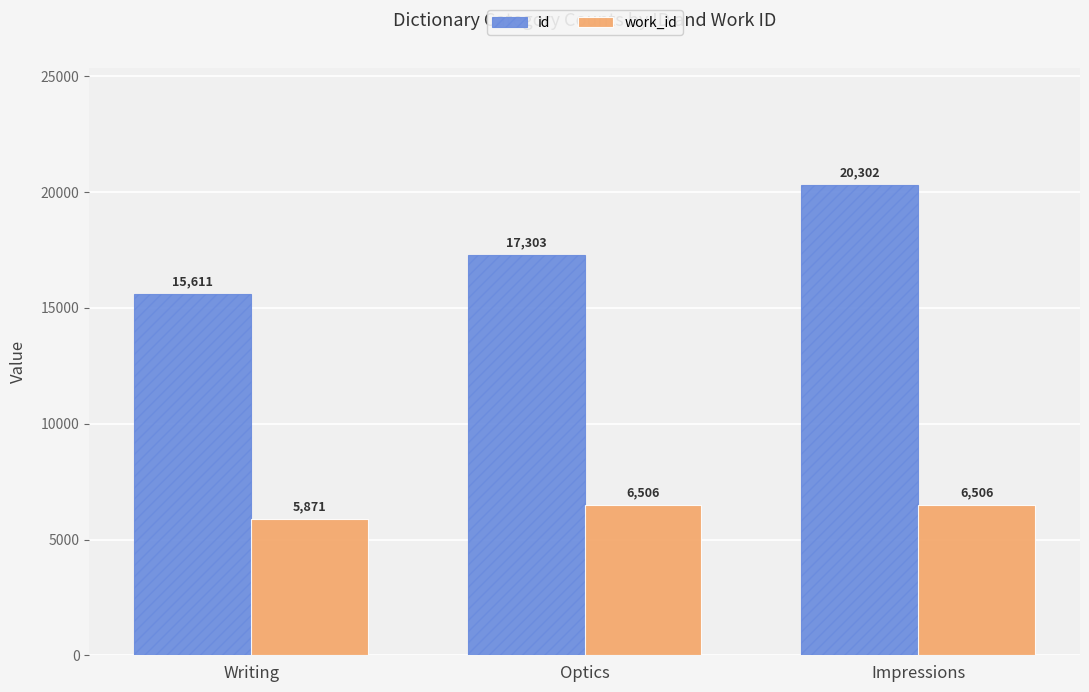

At which category does the chart reach its minimum across all series?

Writing